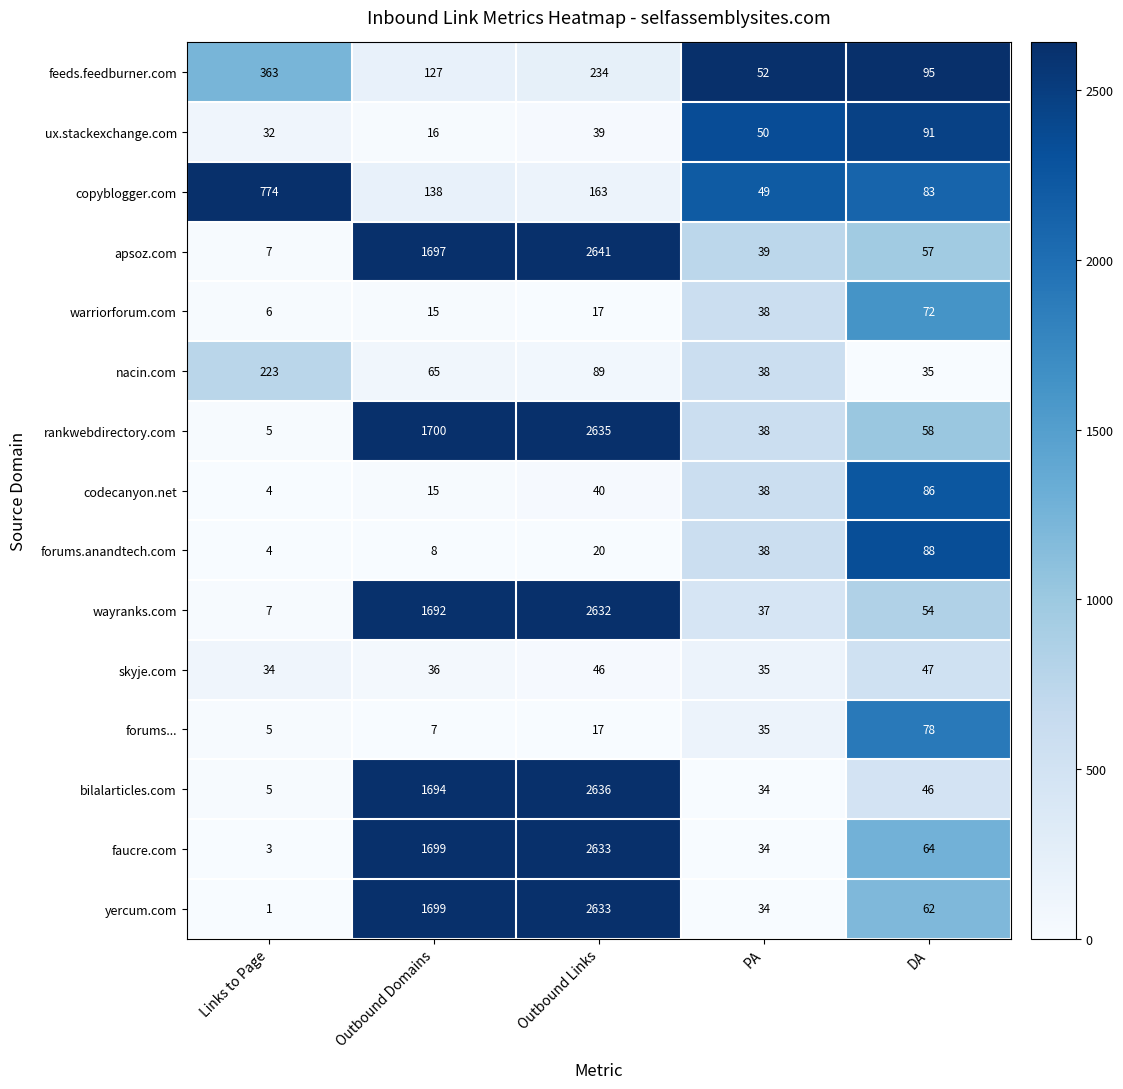

Count the number of categories in the chart.

5